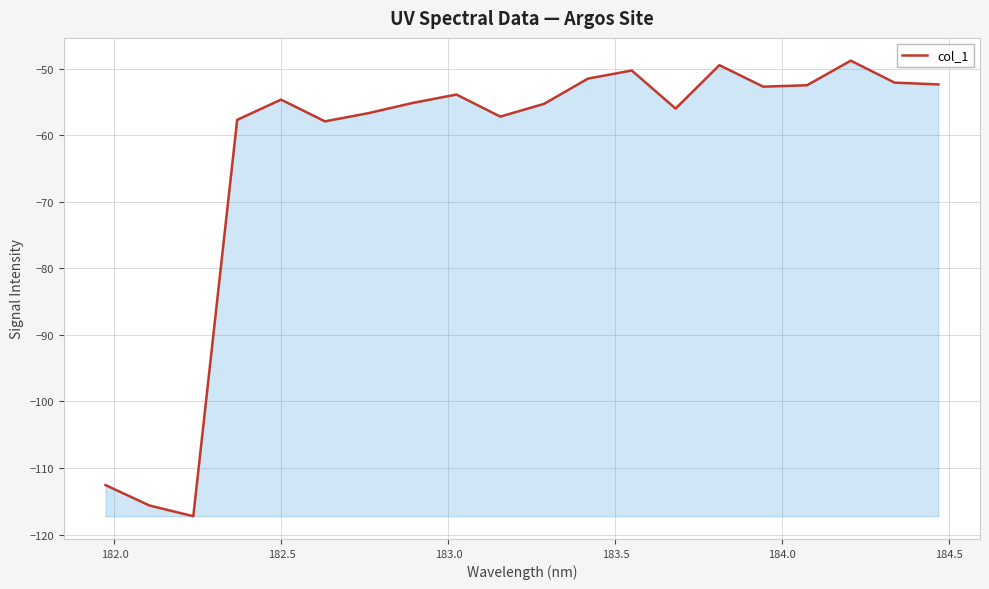

What is the greatest value displayed?

-48.8